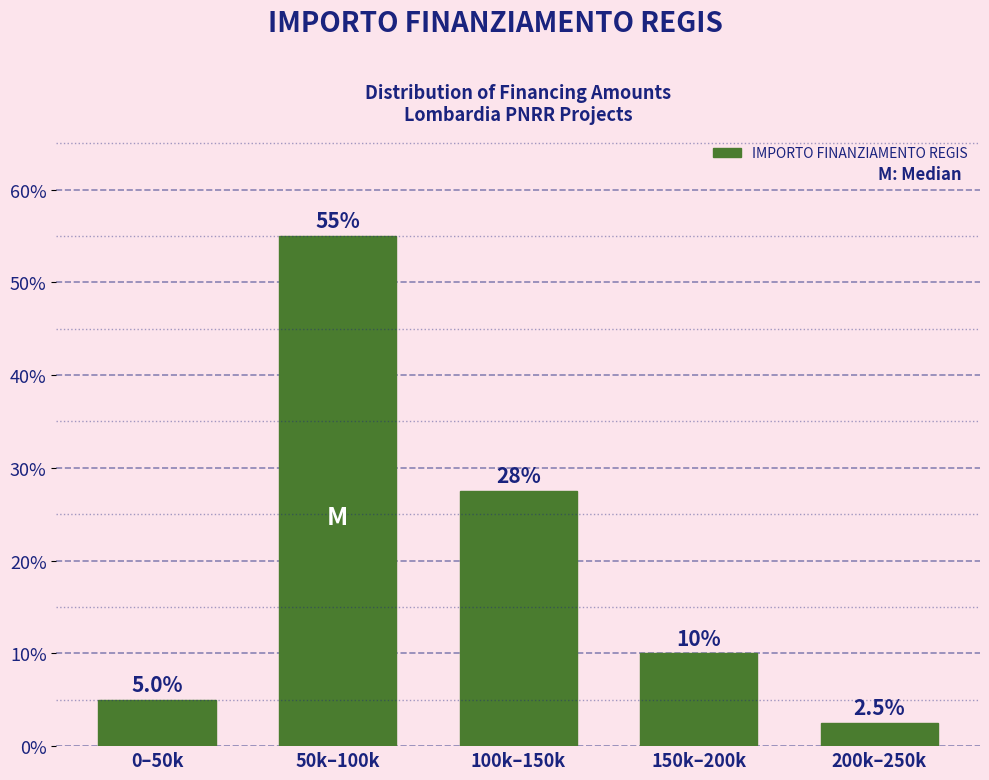

Reading left to right, transcribe all the data shown in this chart.

5.0	55.0	27.5	10.0	2.5